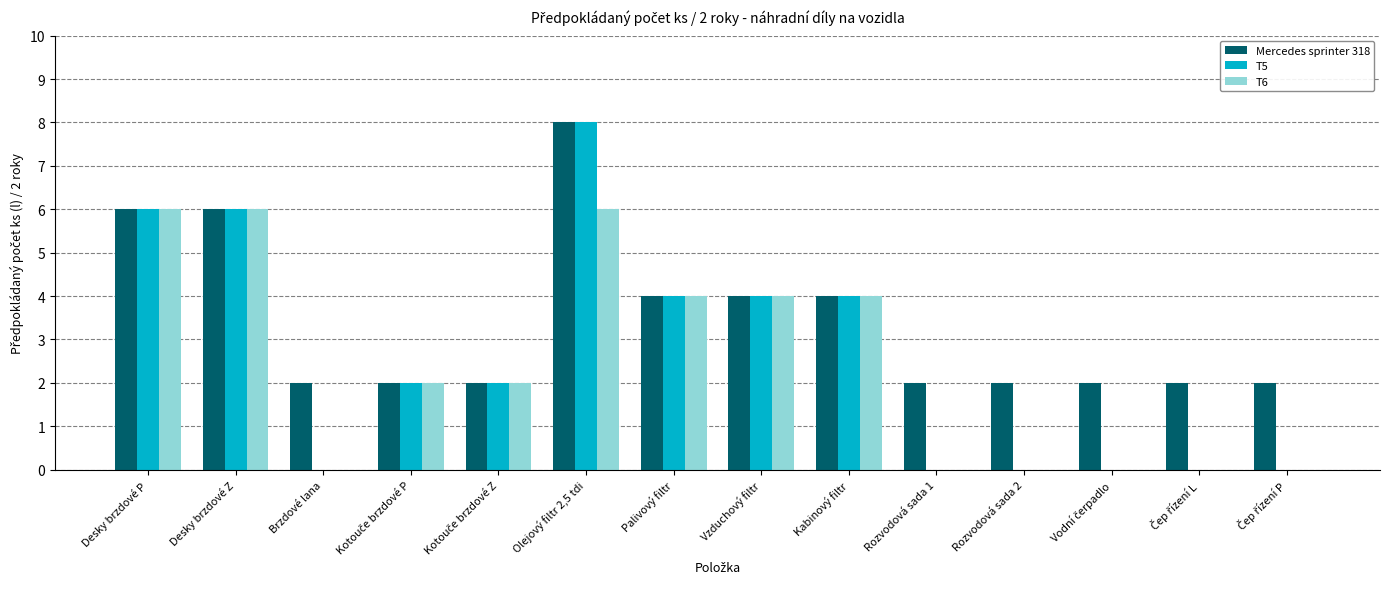

What is the greatest value displayed?

8